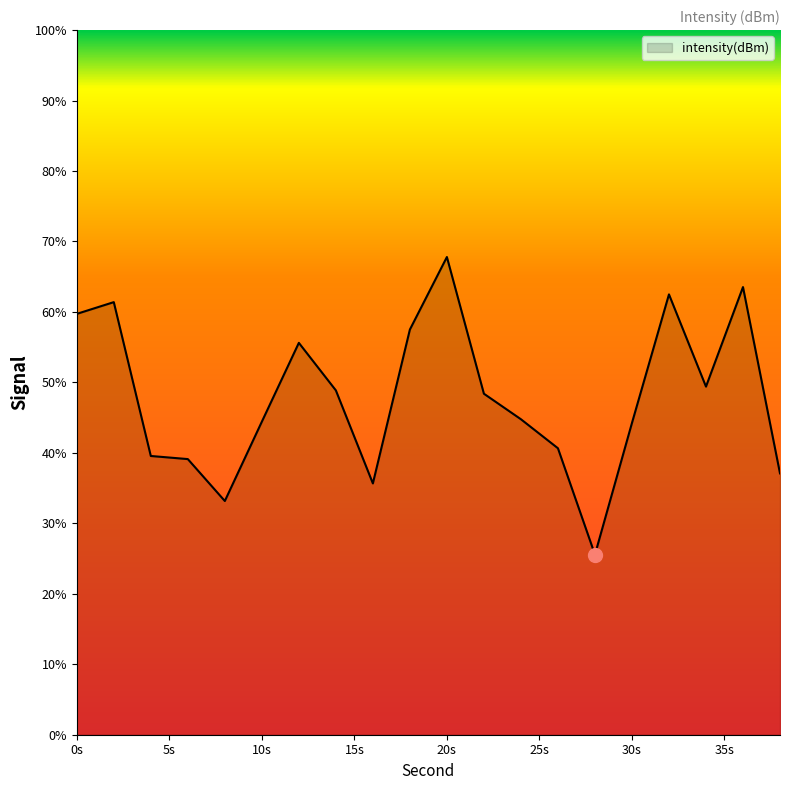

What is the minimum value shown in the chart?

25.6